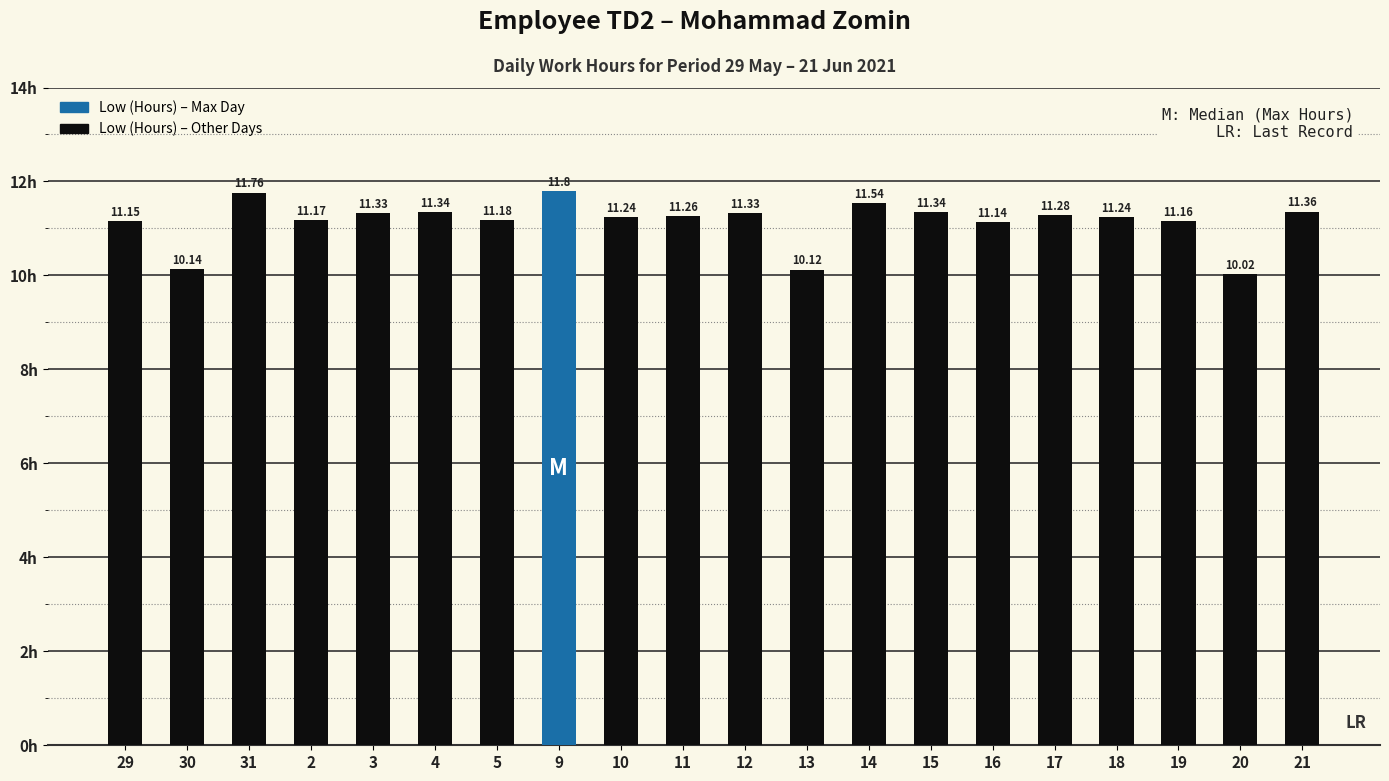

The chart shows a value of 11.2 at 10. True or false?

True